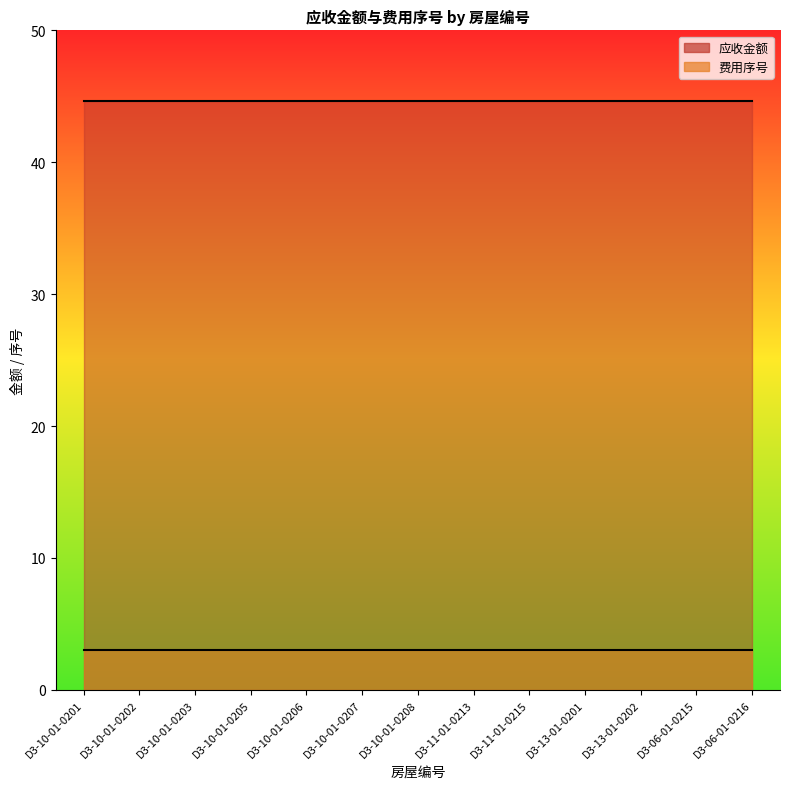

Which series has the largest range (max minus min)?

应收金额